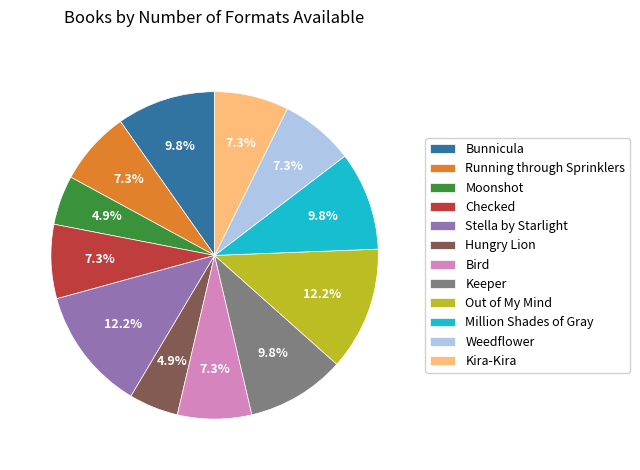

Is Stella by Starlight the majority of the pie?

No